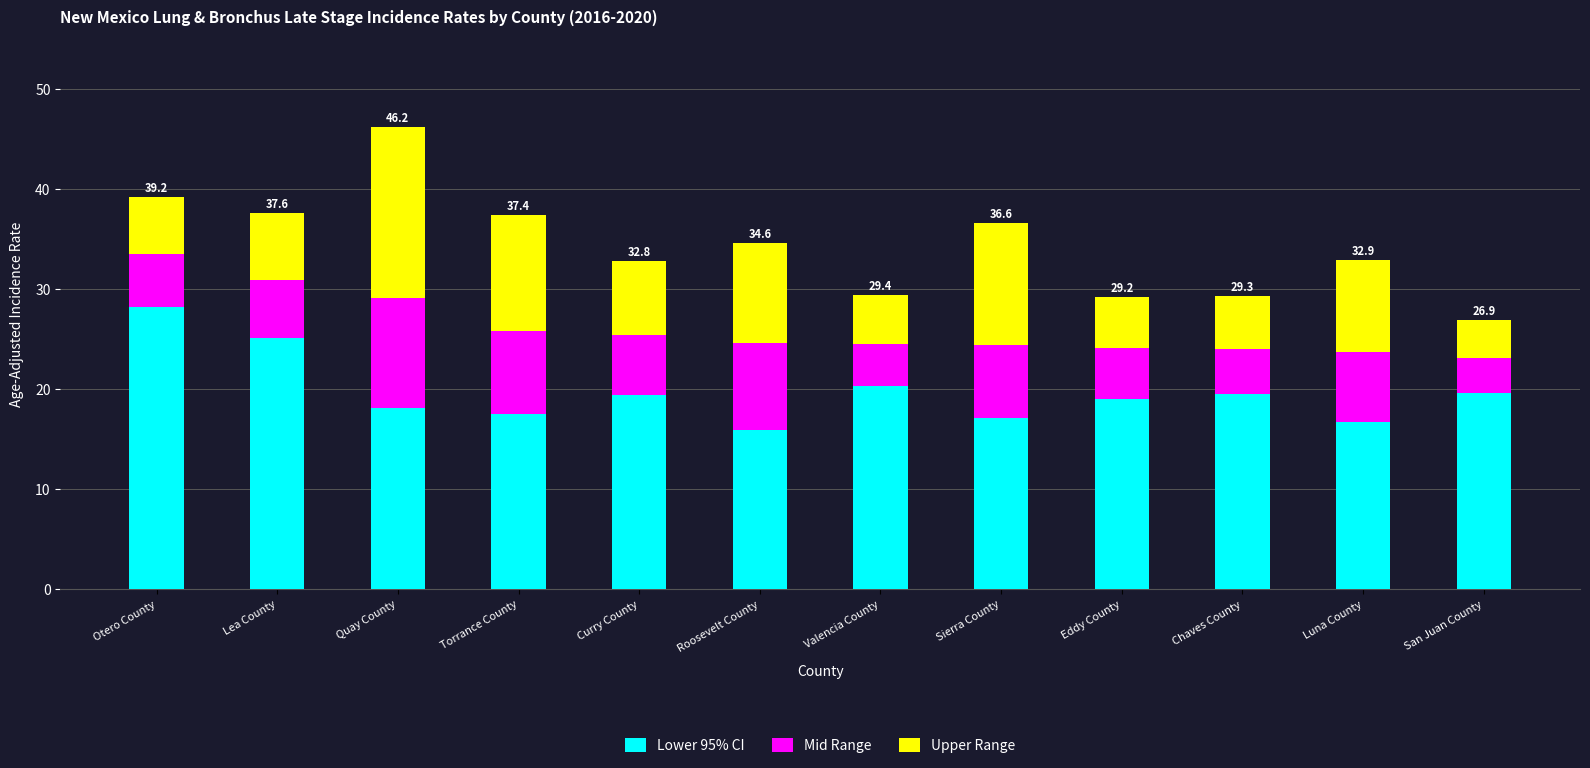

What is the difference between the second highest and second lowest values in the Lower 95% CI series?

8.4